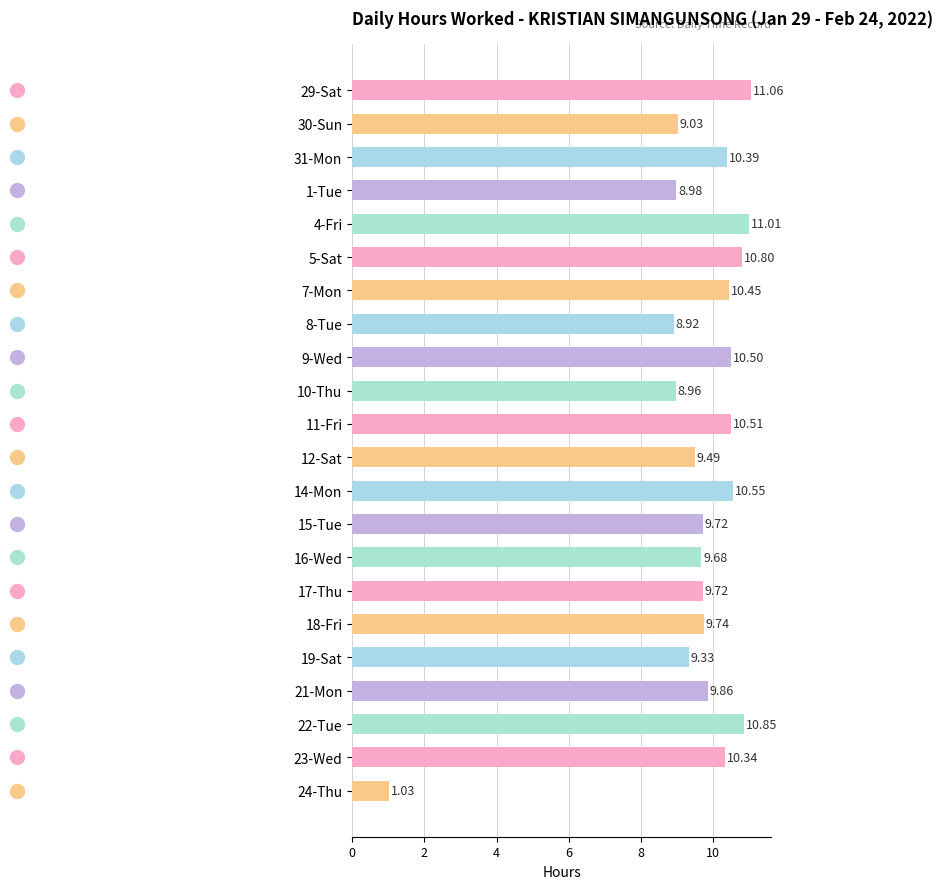

What is the difference between the maximum and second lowest values?

2.1